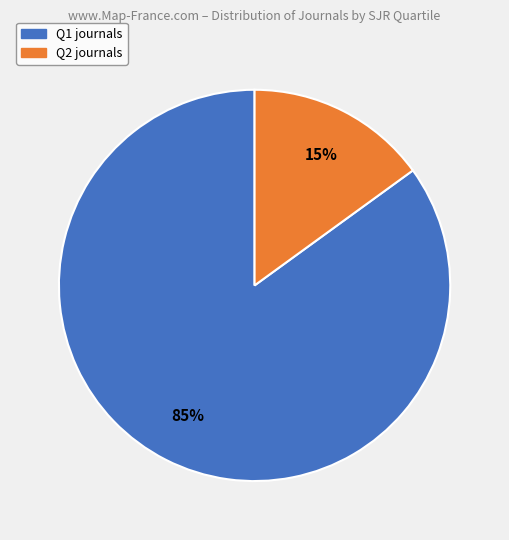

Is there any slice that represents more than half of the pie?

Yes